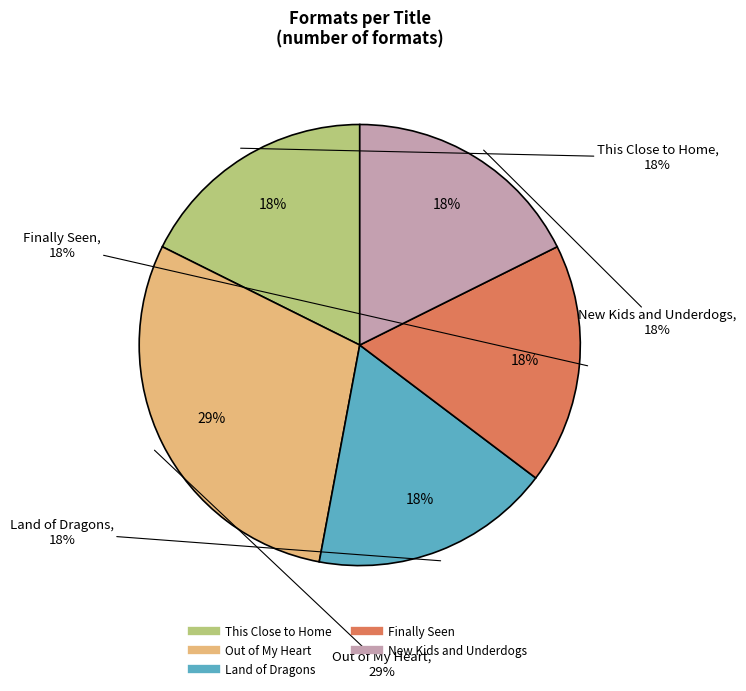

What is the total percentage of Out of My Heart and Land of Dragons?

47.1%